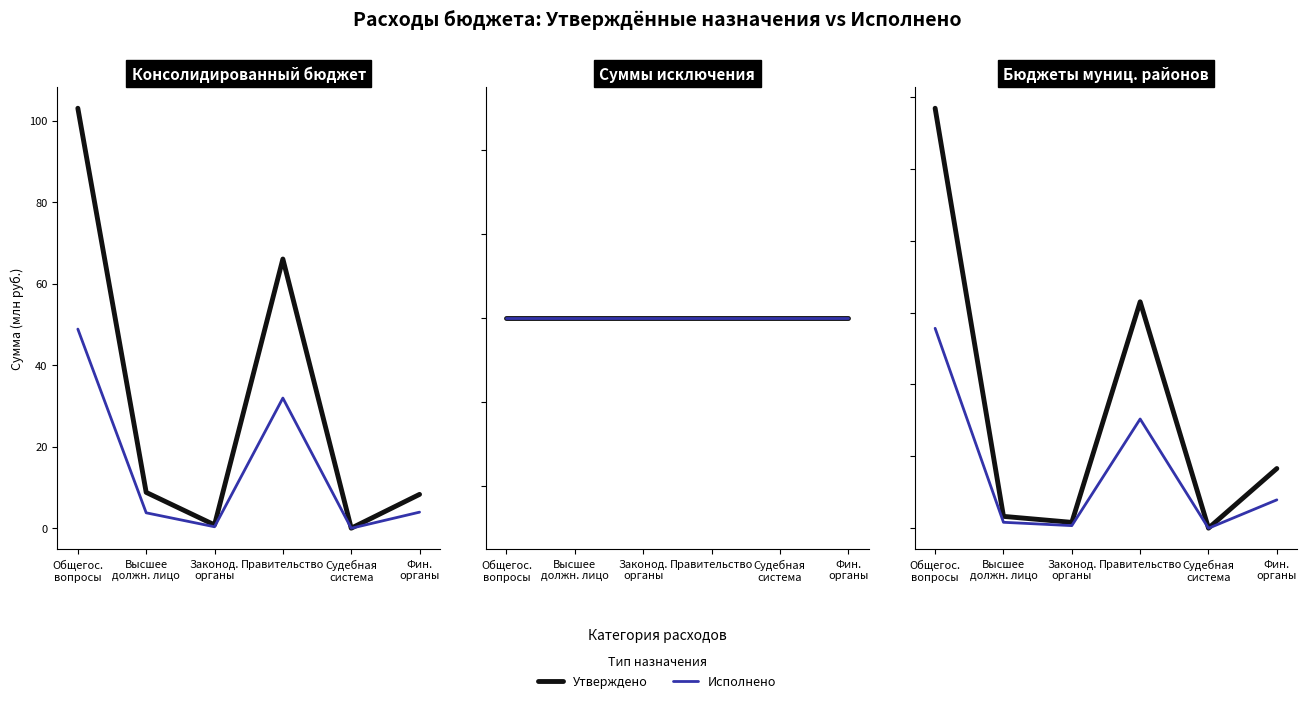

Where does the Исполнено series first go above 3?

Общегос.
вопросы